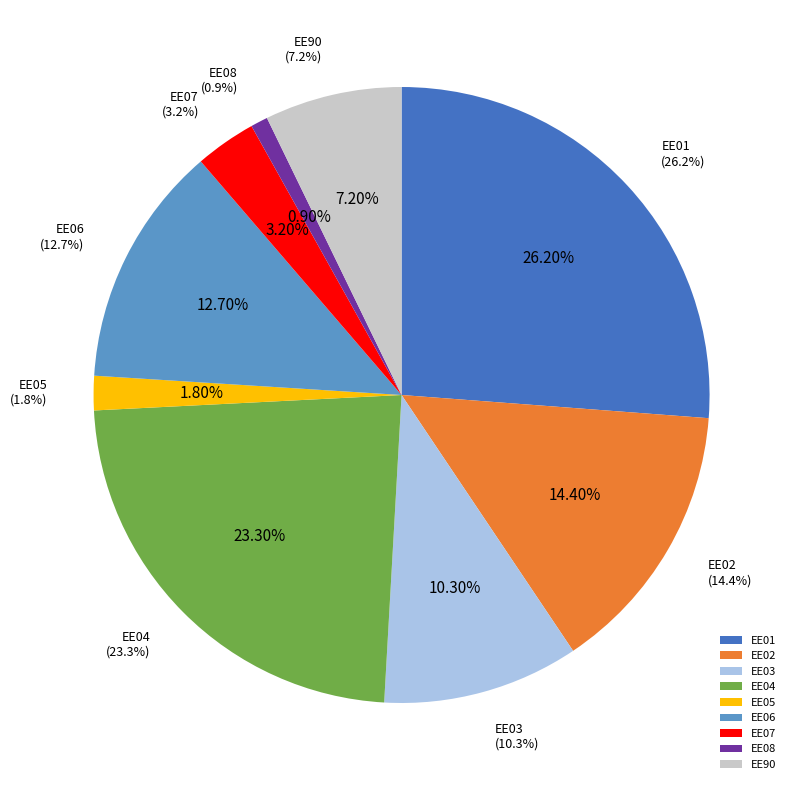

What is the change in value from EE03 to EE05?

-8.5